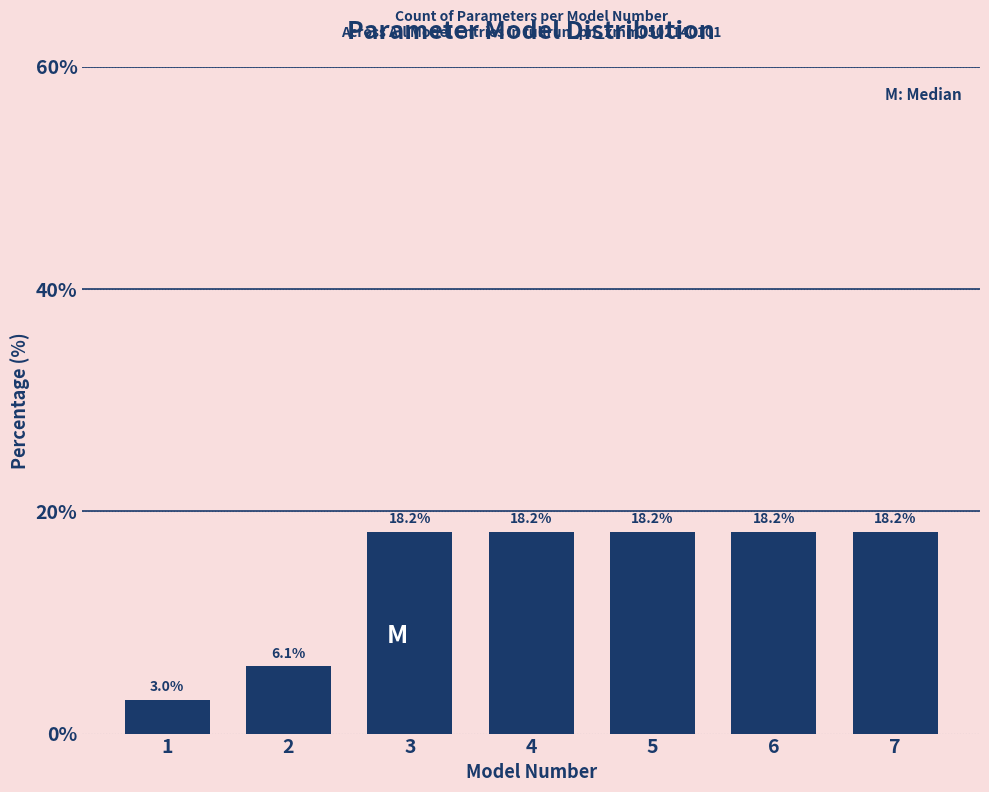

Reading right to left, list all the values displayed in this chart.

18.2	18.2	18.2	18.2	18.2	6.1	3.0